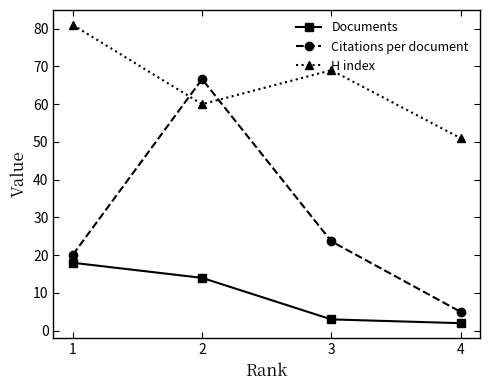

What is the sum of the H index values at 4 and 1?

132.0